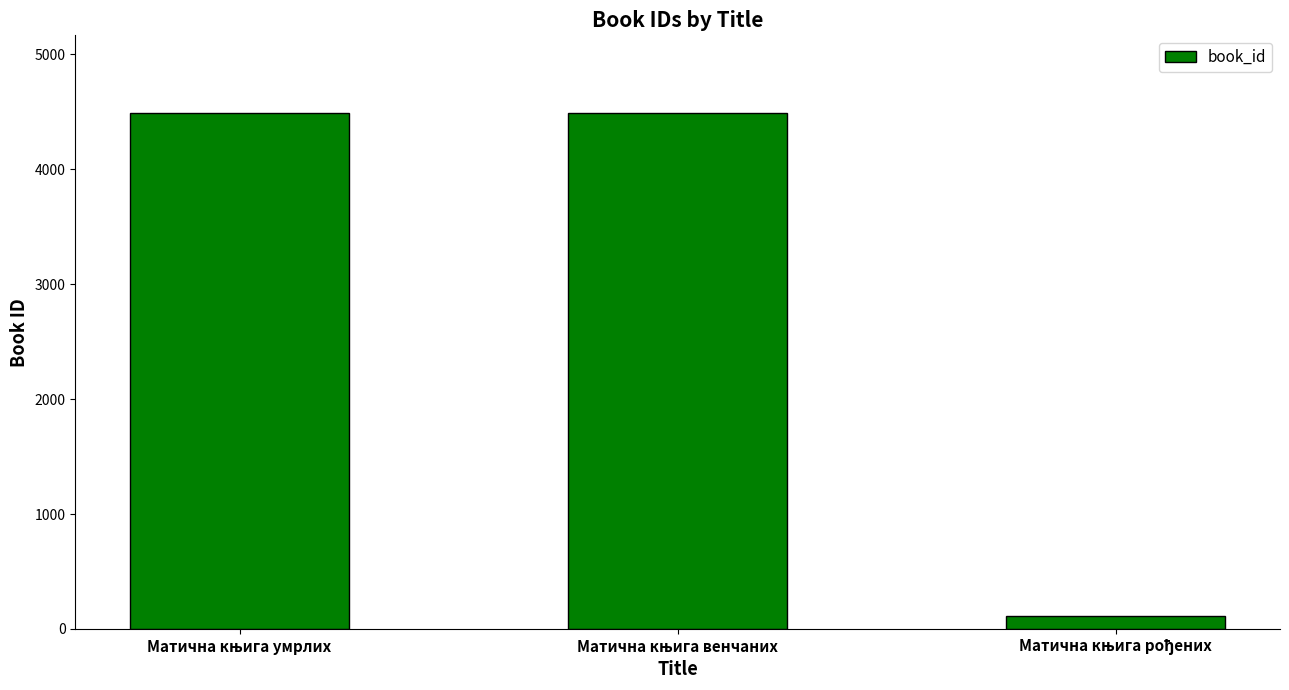

Count the number of data series in this chart.

1